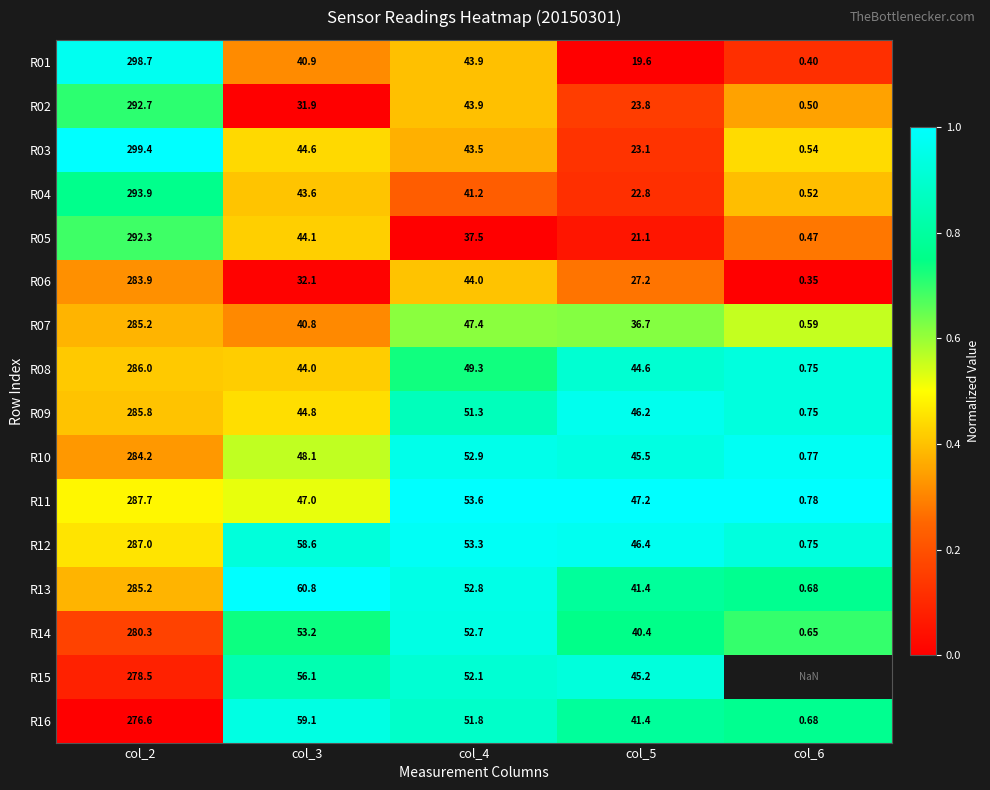

What is the spread (max minus min) of values at col_2?

22.8